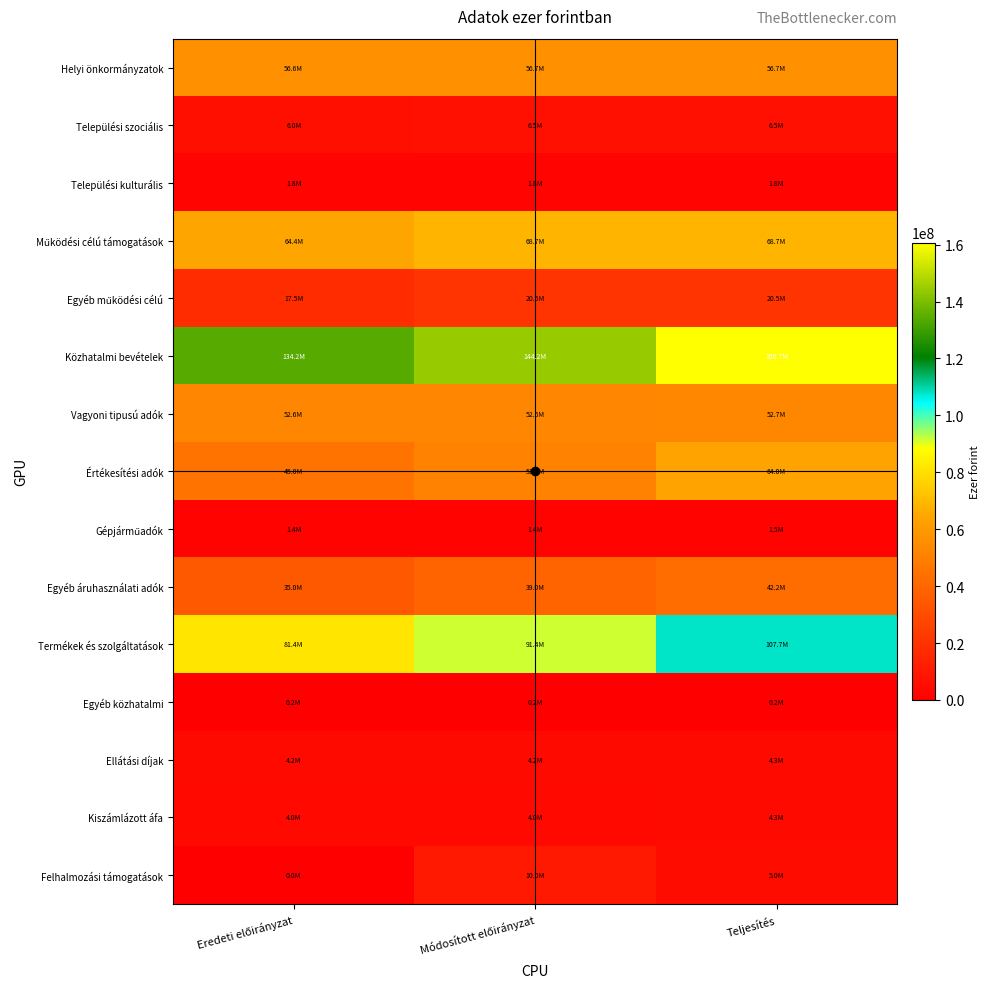

Rank the series by their maximum value, from highest to lowest.

Közhatalmi bevételek, Termékek és szolgáltatások, Működési célú támogatások, Értékesítési adók, Helyi önkormányzatok, Vagyoni tipusú adók, Egyéb áruhasználati adók, Egyéb működési célú, Felhalmozási támogatások, Települési szociális, Kiszámlázott áfa, Ellátási díjak, Települési kulturális, Gépjárműadók, Egyéb közhatalmi